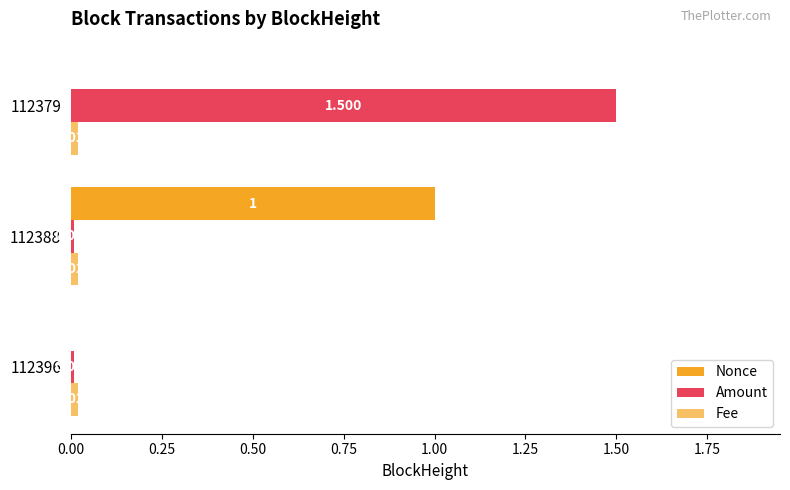

How many data points does each series have?

3